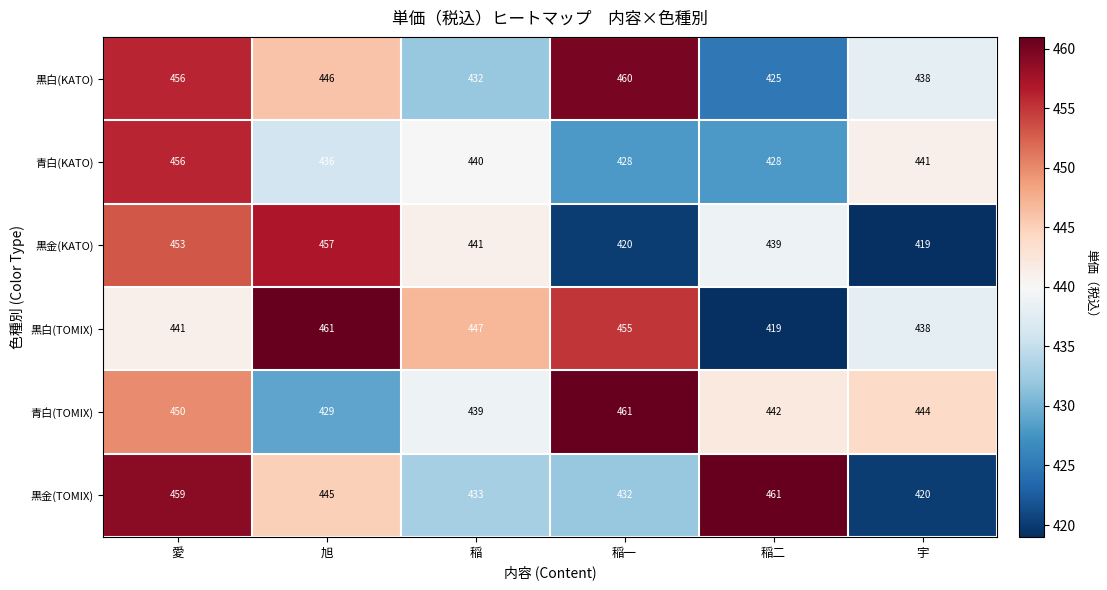

What is the sum of all 黒金(KATO) values?

2629